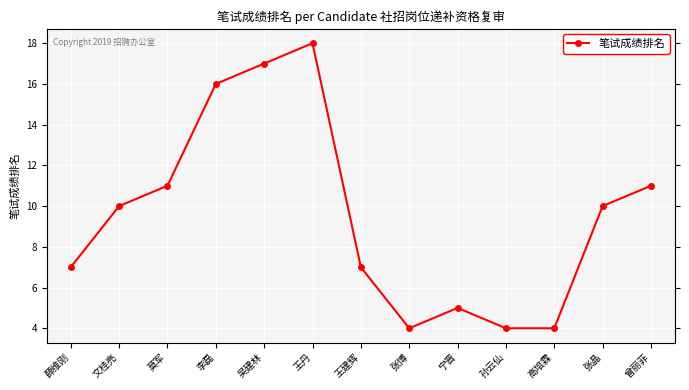

The value at 张晶 is 10. True or false?

True